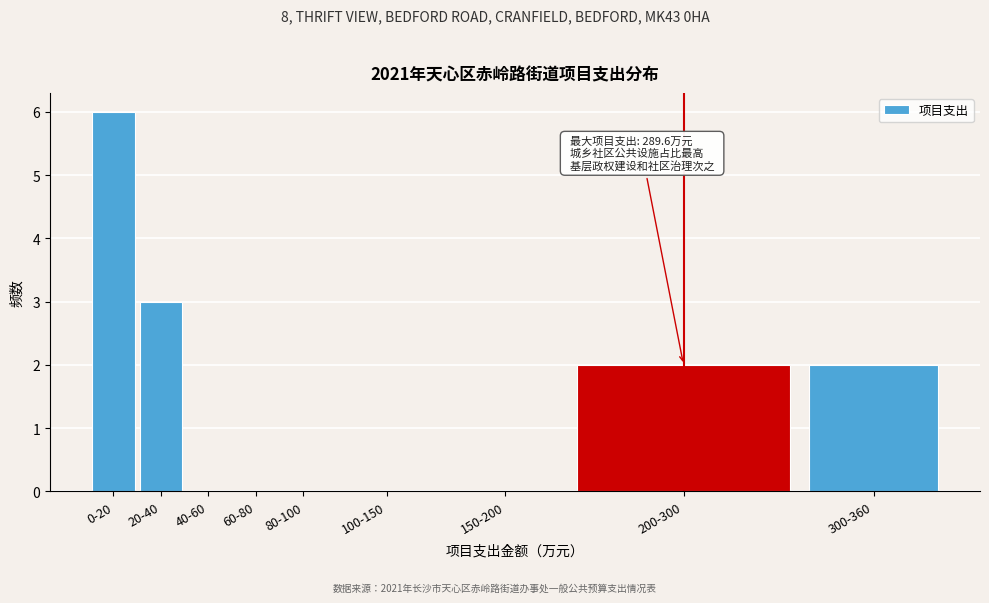

Reading left to right, extract all data points from this chart.

0-20=6	20-40=3	40-60=0	60-80=0	80-100=0	100-150=0	150-200=0	200-300=2	300-360=2